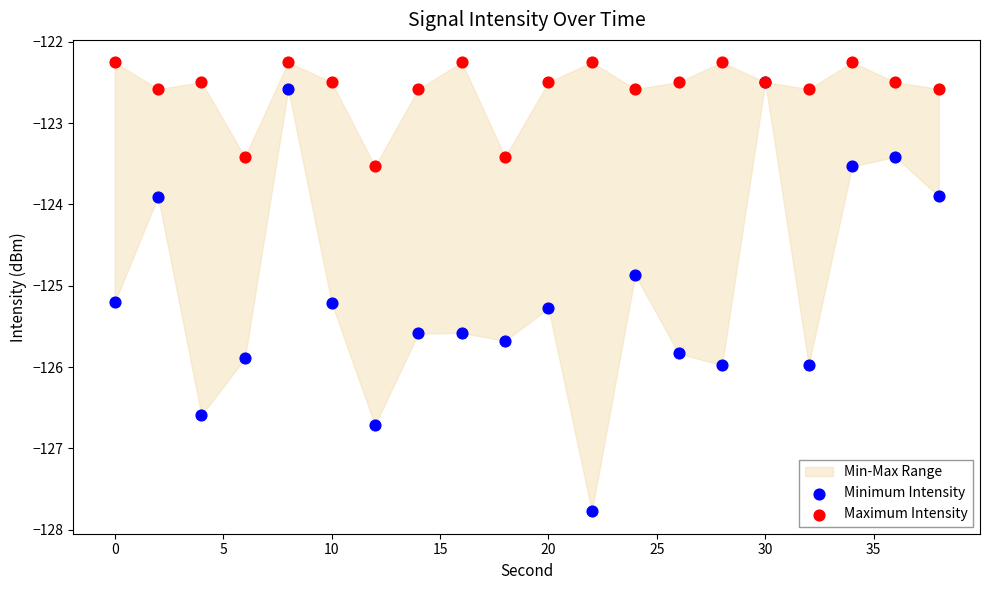

Across all series, what Y value is closest to -125?

-124.9